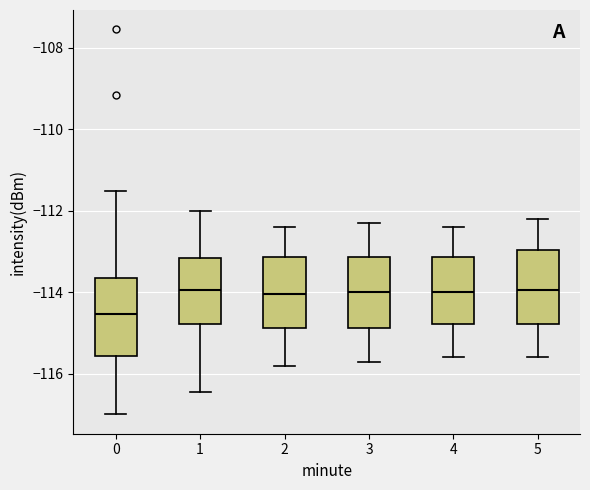

Where does the lower whisker of the box at x = 0 end on the y-axis? The values are not printed on the chart, so give them approximately, as read against the axis.

-117.0